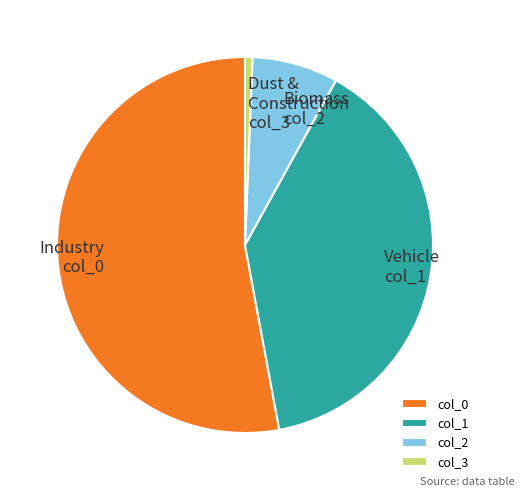

Between col_3 and col_2, which is larger?

col_2